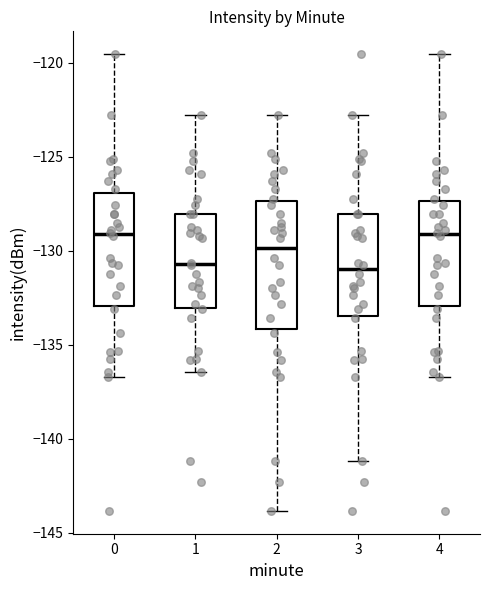

Where is the lower edge of the box at x = 4 on the y-axis? The values are not printed on the chart, so give them approximately, as read against the axis.

-133.0